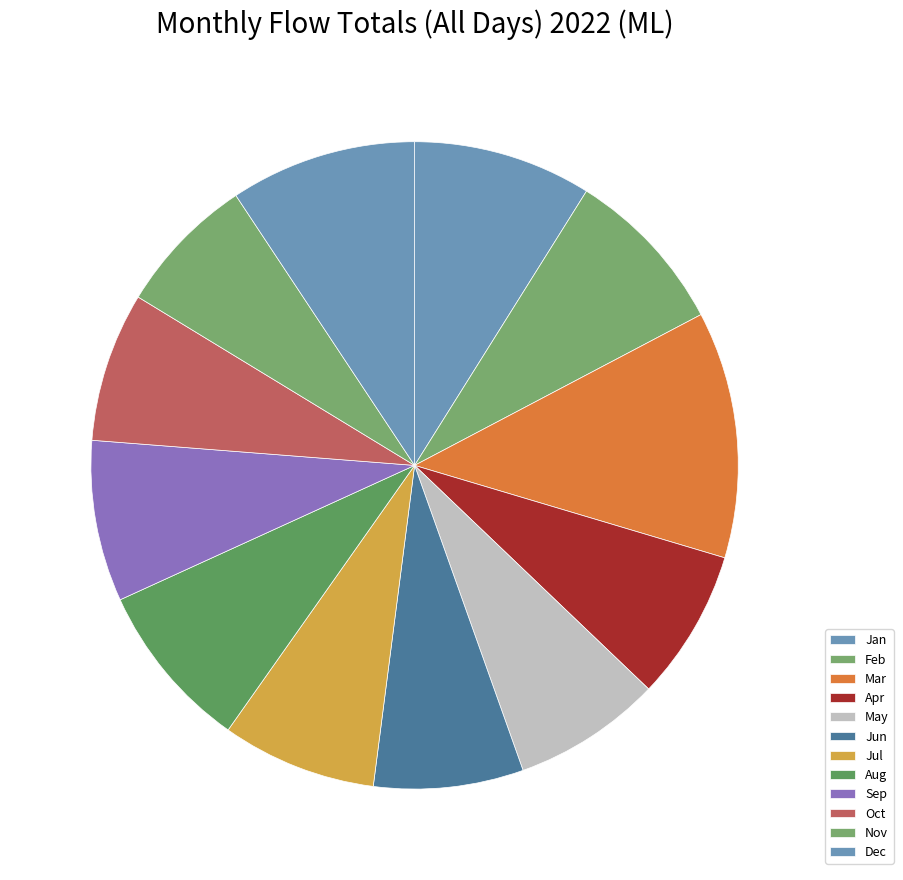

To the nearest percent, what portion does Nov represent?

7%